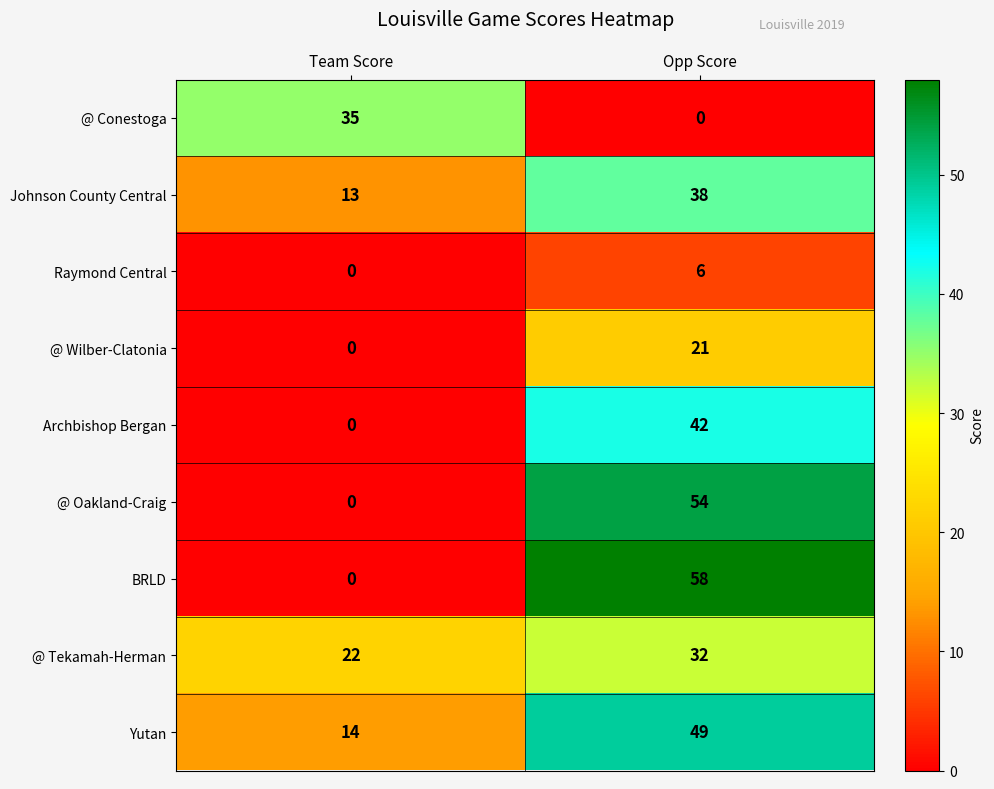

What is the greatest value displayed?

58